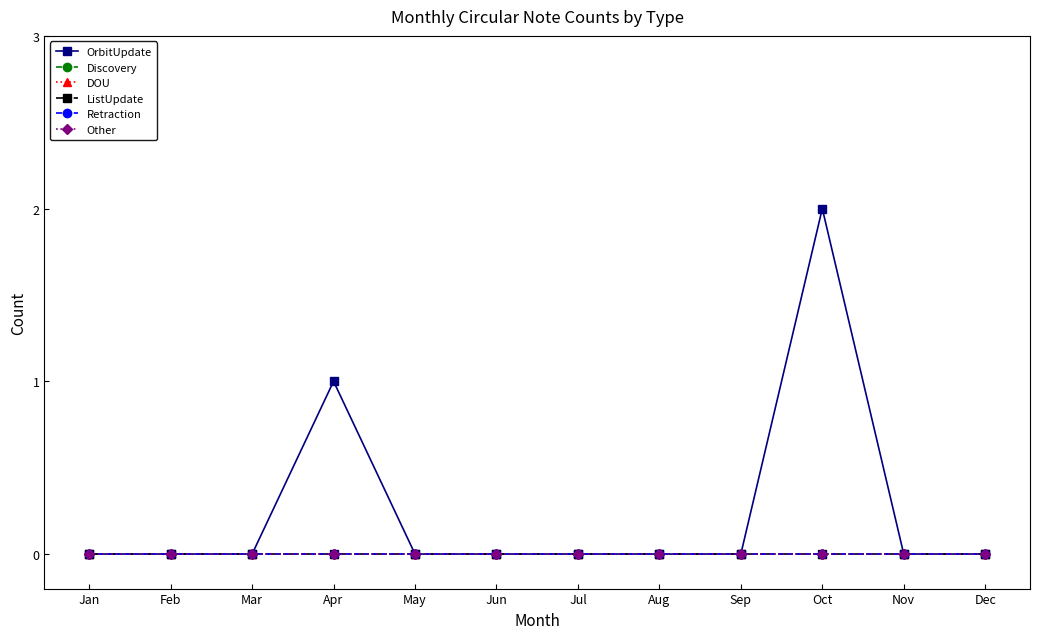

Where is Other nearest to the value 0?

Jan